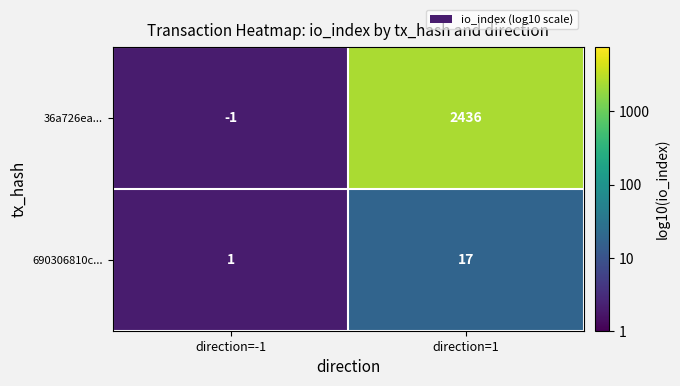

Reading left to right, what are all the values shown in this chart?

36a726ea...: direction=-1=-1	direction=1=2436
690306810c...: direction=-1=1	direction=1=17